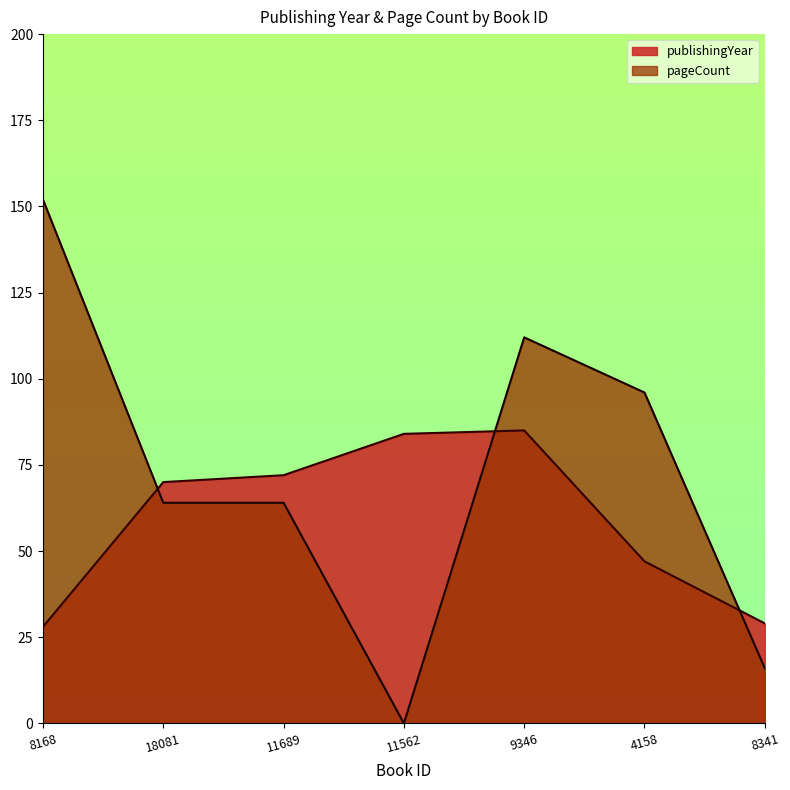

Rank the series at 8341 from lowest to highest value.

pageCount, publishingYear